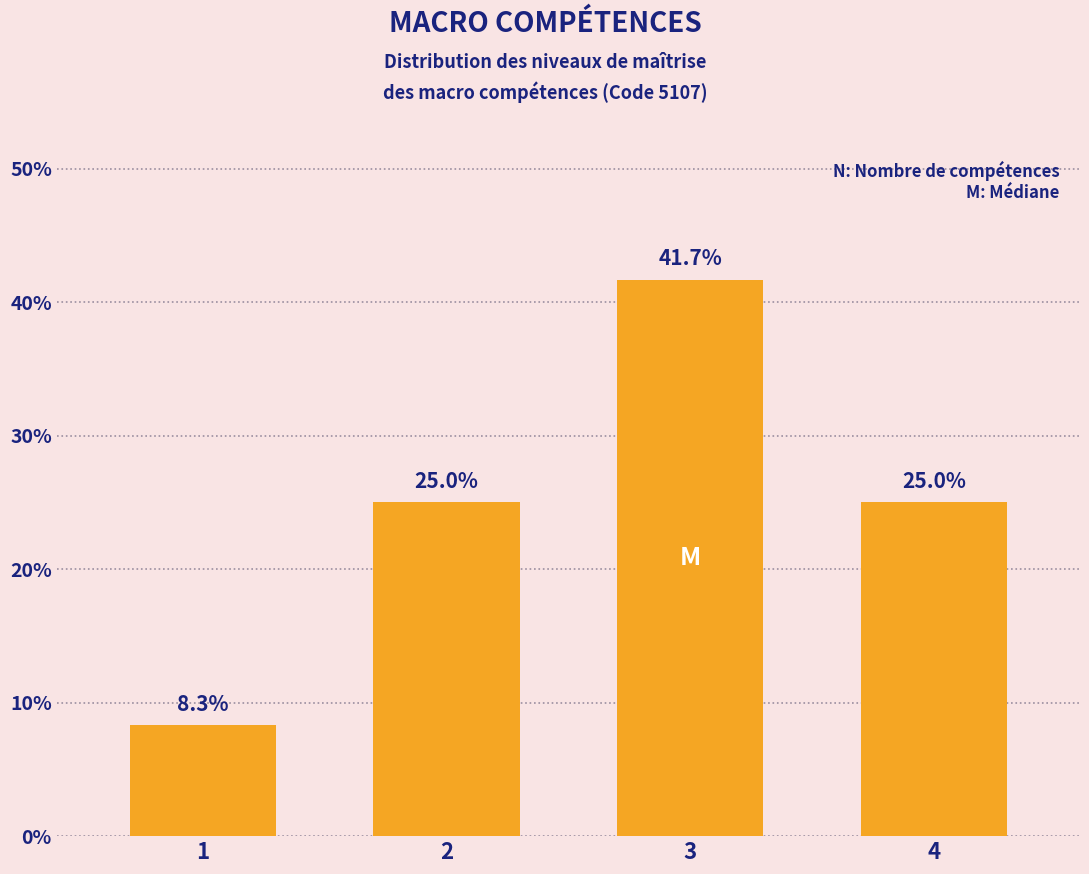

Reading left to right, transcribe all the data shown in this chart.

1=8.3	2=25.0	3=41.7	4=25.0